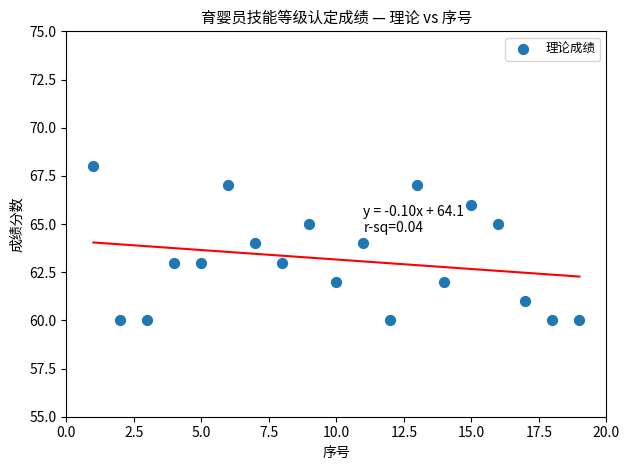

What is the range of Y values (max minus min)?

8